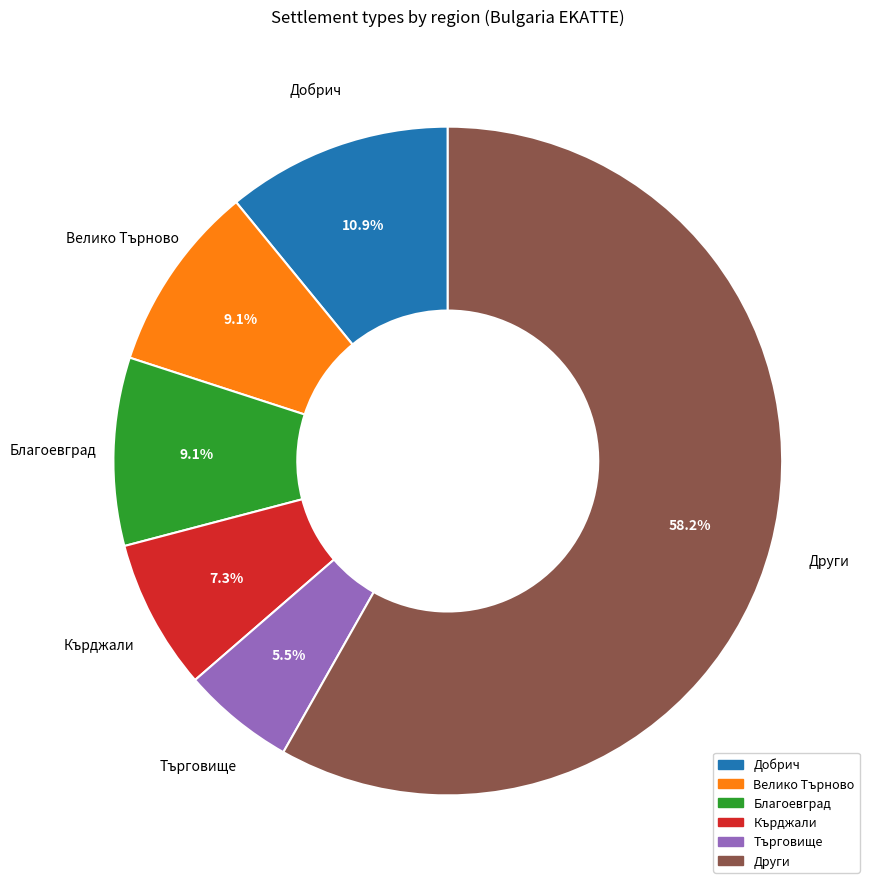

Is there any slice that represents more than half of the pie?

Yes